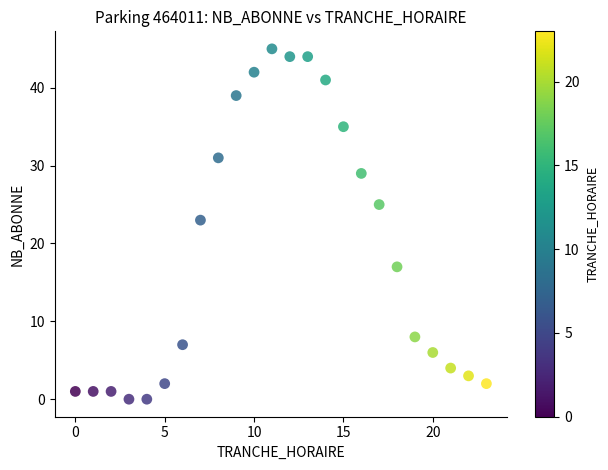

What is the range of Y values (max minus min)?

45